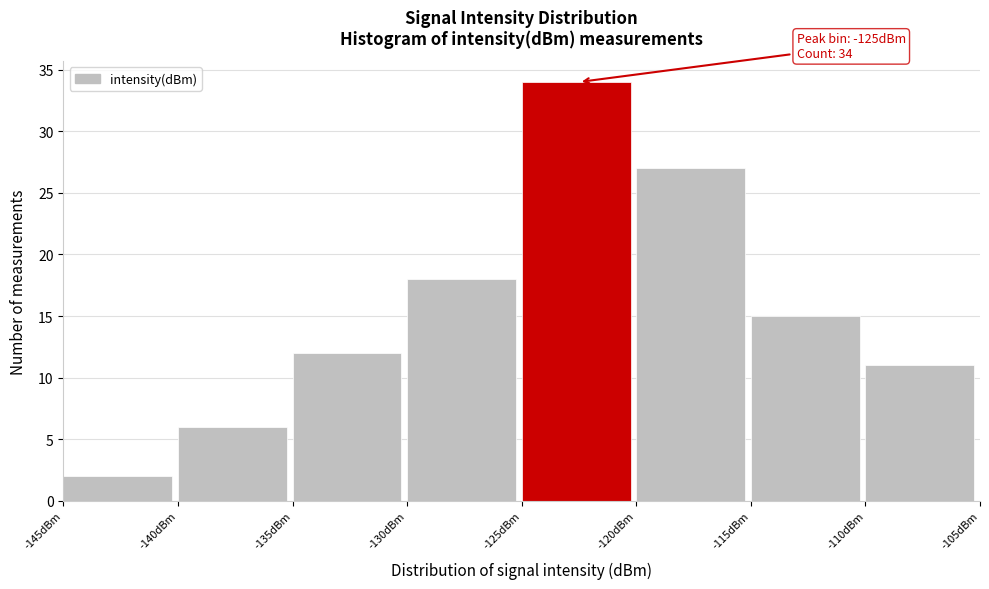

Which range on the x-axis has the tallest bar?

-125 to -120